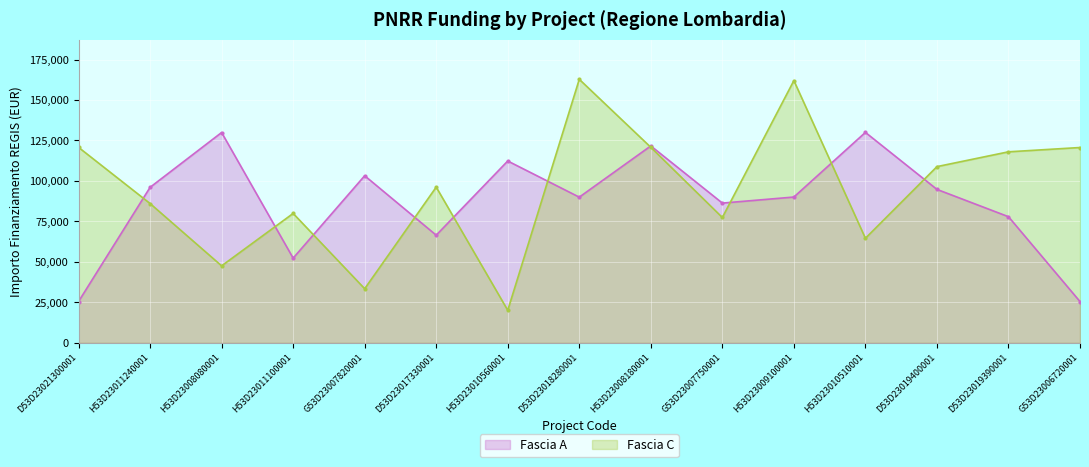

Between which two adjacent categories do Fascia C and Fascia A first intersect?

D53D23021300001 and H53D23011240001